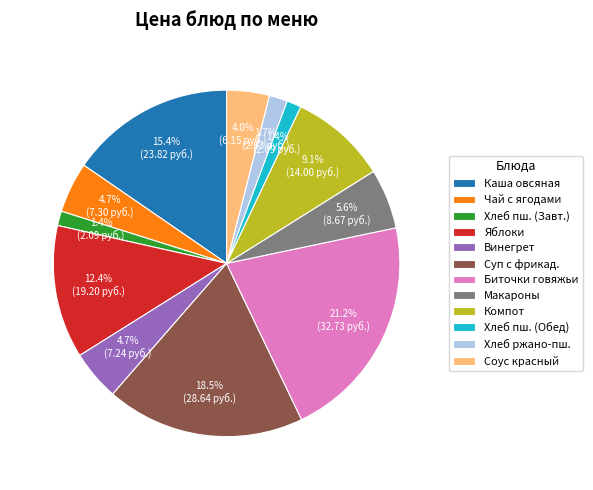

Which category has the biggest portion of the pie?

Биточки говяжьи